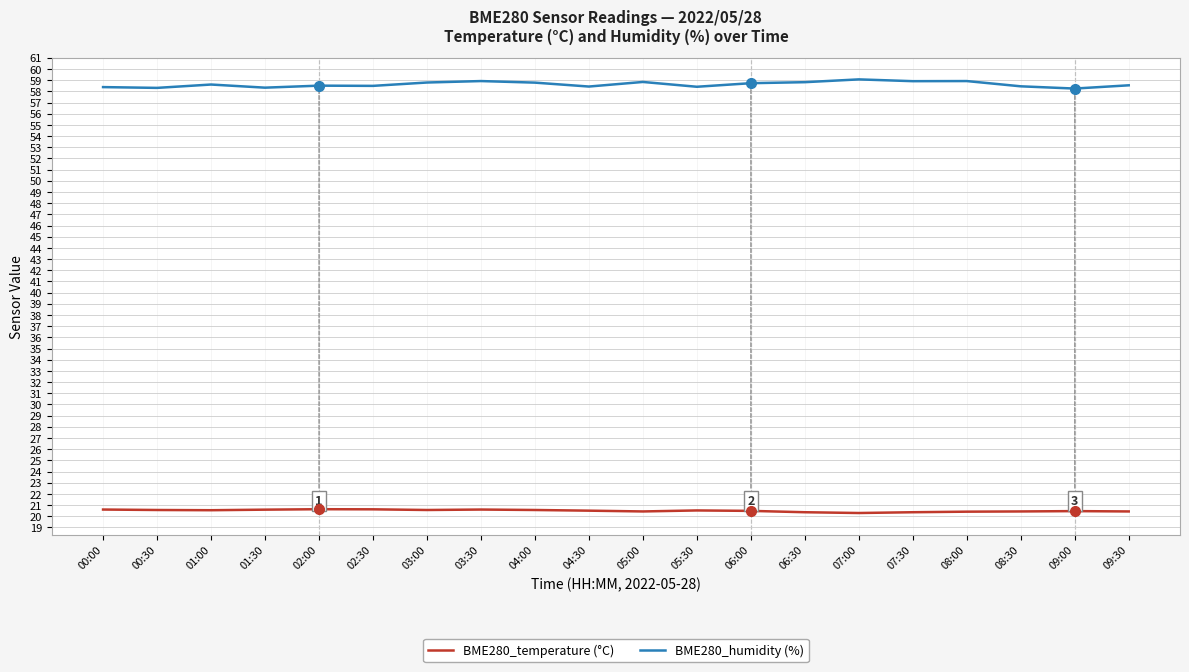

Is it true that BME280_temperature (°C) equals 5.3 at 04:30?

False